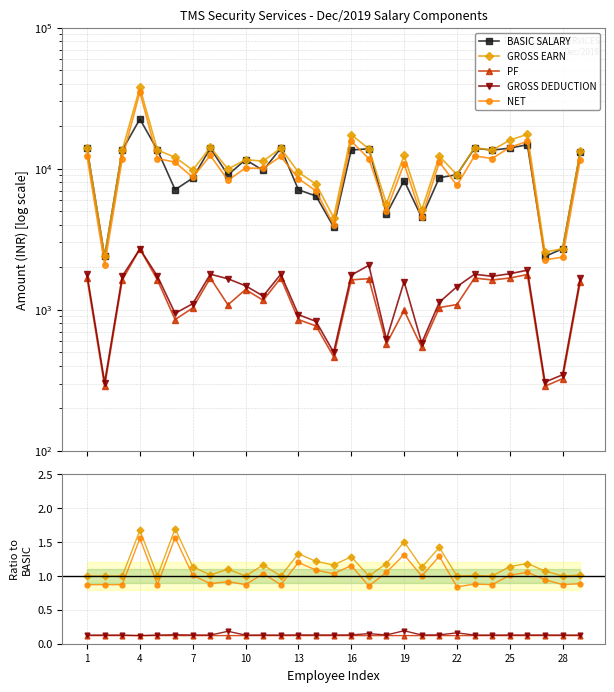

Which has a higher value, 13 or 10?

10